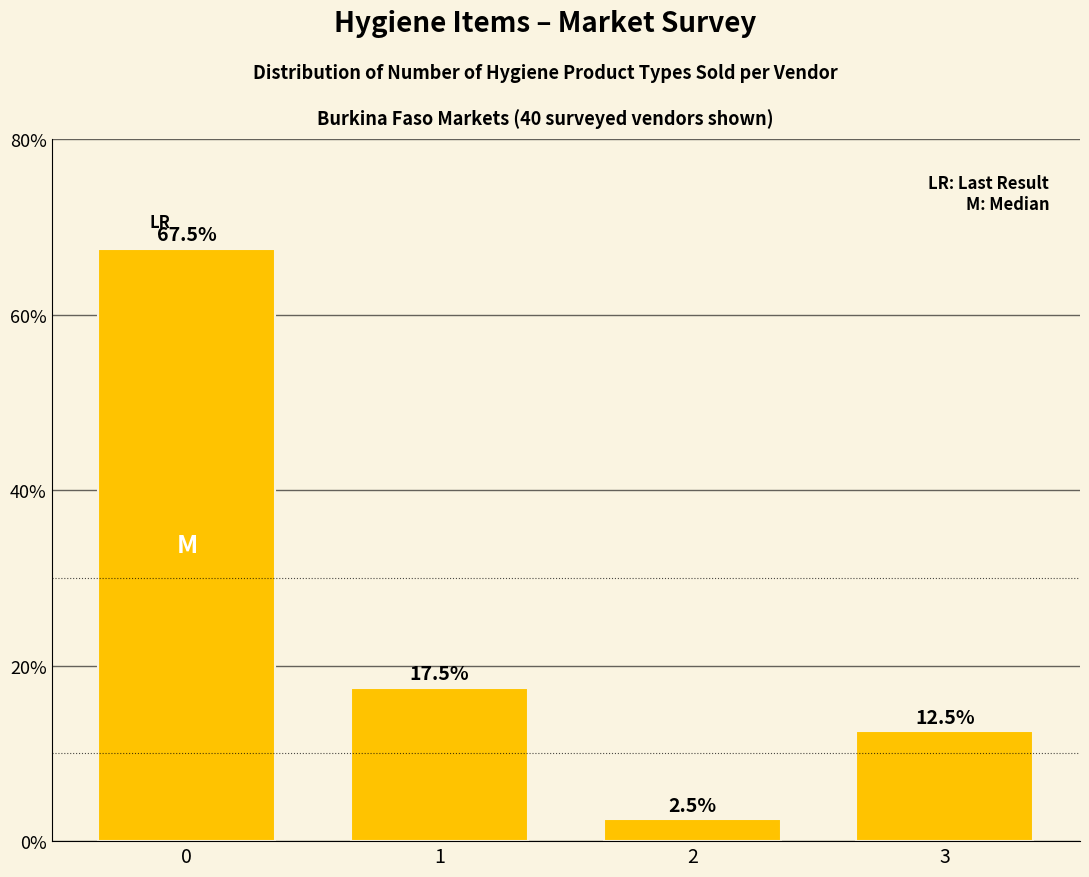

Is it true that the value at 3 is 19.5?

False